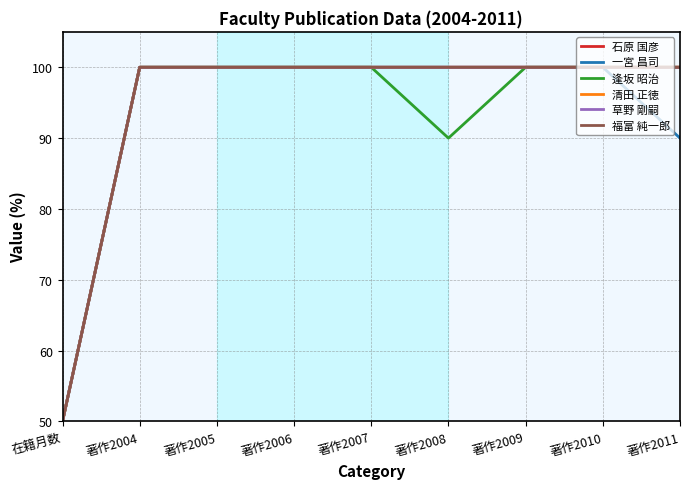

What is the total value across all series at 著作2007?

600